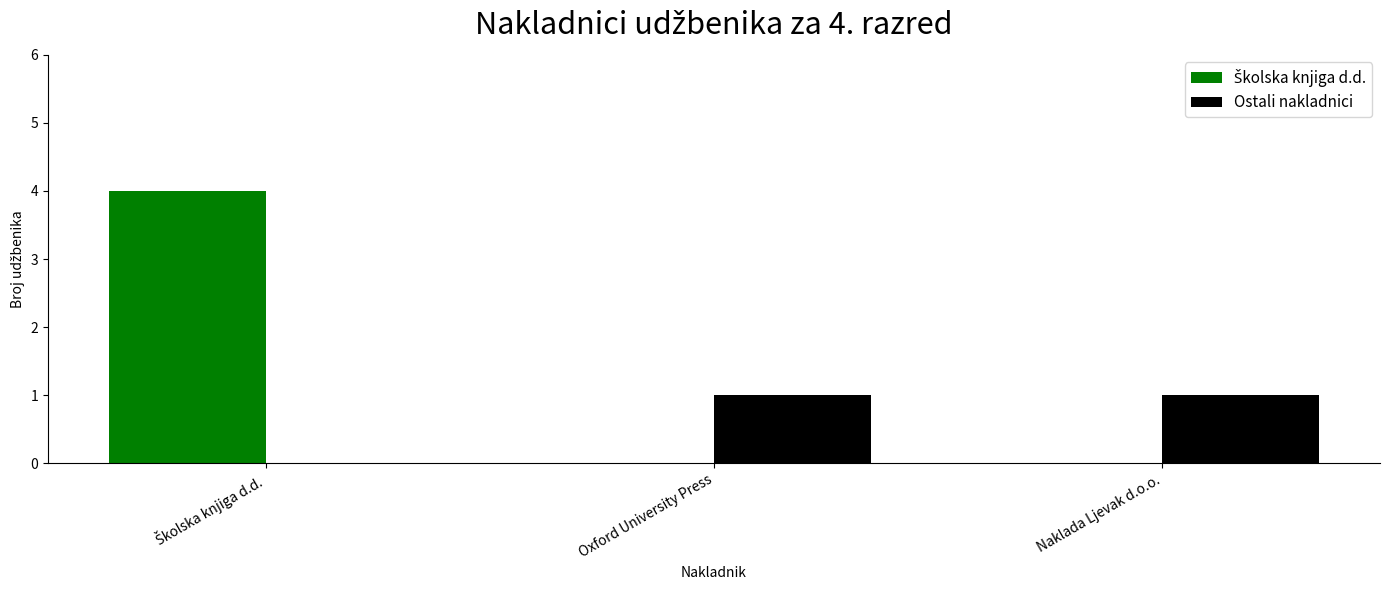

What is the sum of all Ostali nakladnici values?

2